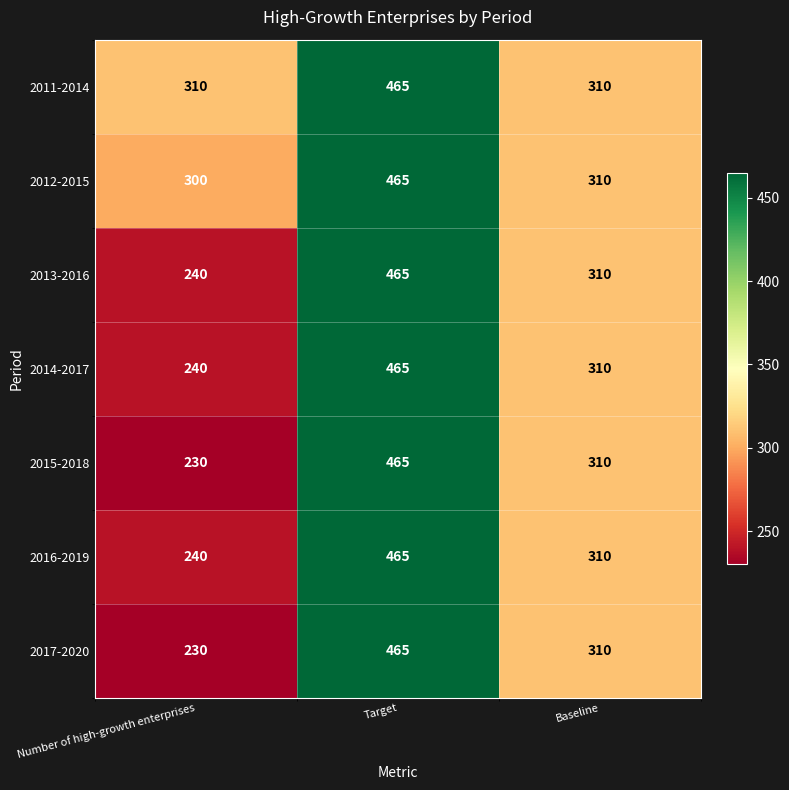

True or false: 2012-2015 has a value of 465 at Target.

True